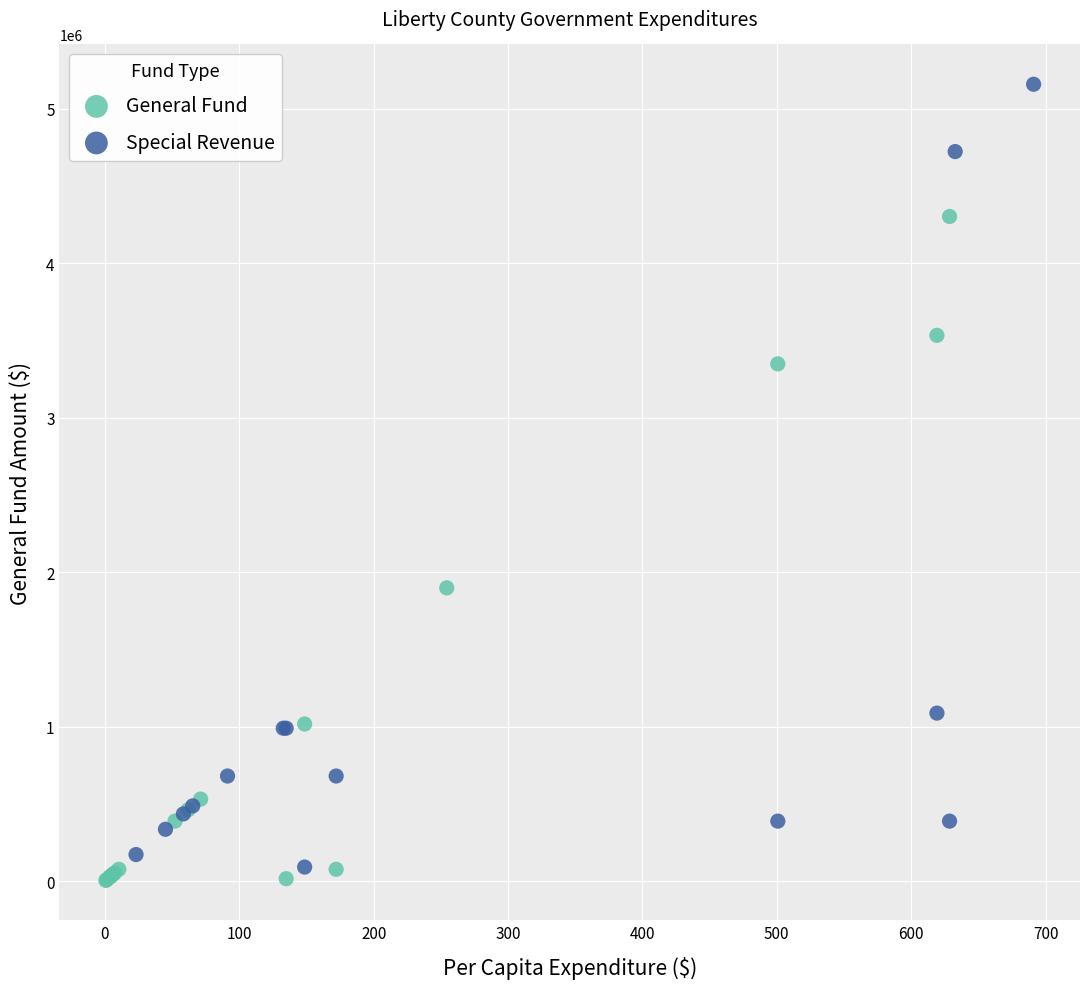

What are all the series names shown in the legend?

General Fund, Special Revenue